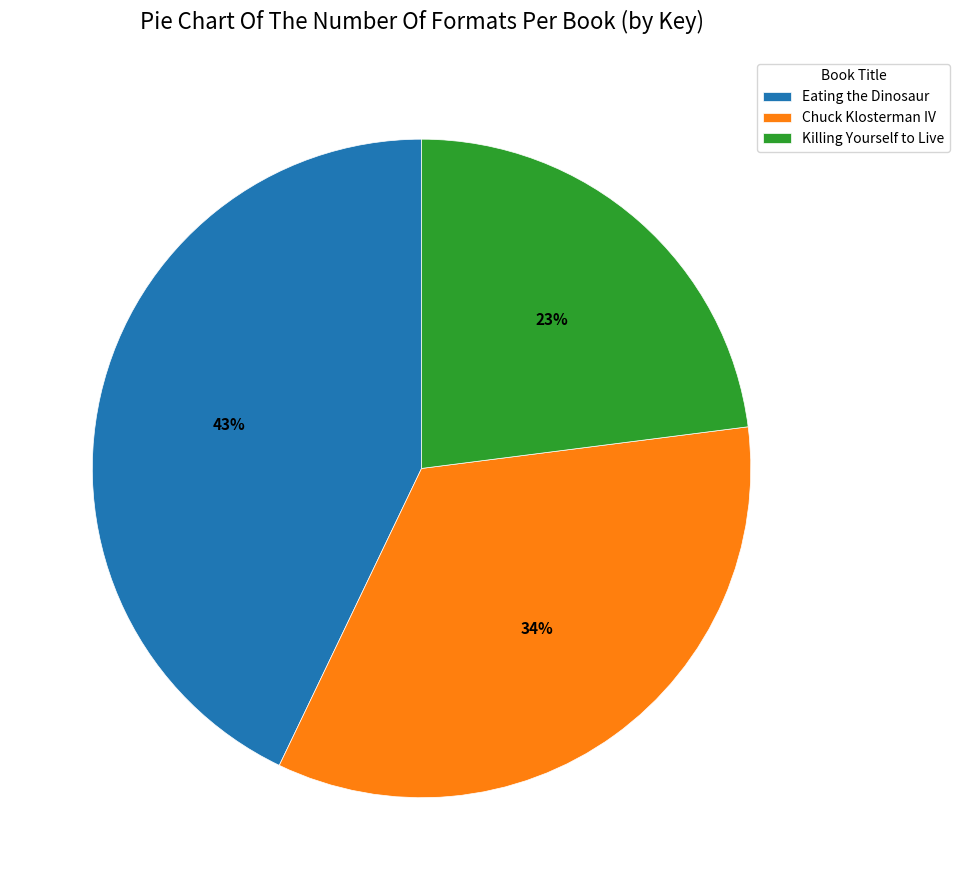

The Eating the Dinosaur slice represents 51% of the pie. True or false?

False